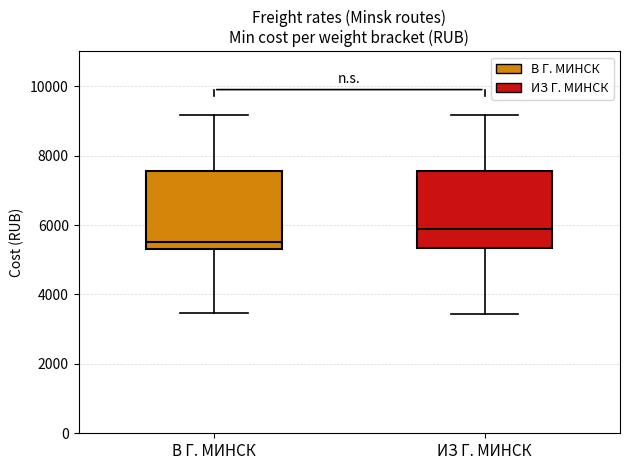

Which box has the lowest median line?

В Г. МИНСК